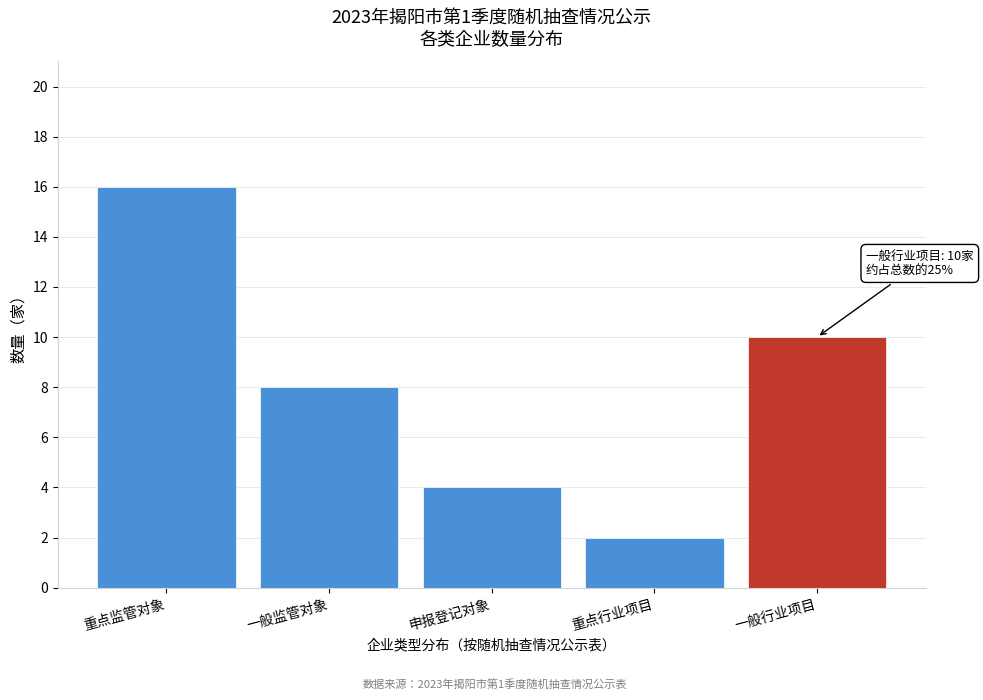

Reading left to right, list all the values displayed in this chart.

16	8	4	2	10